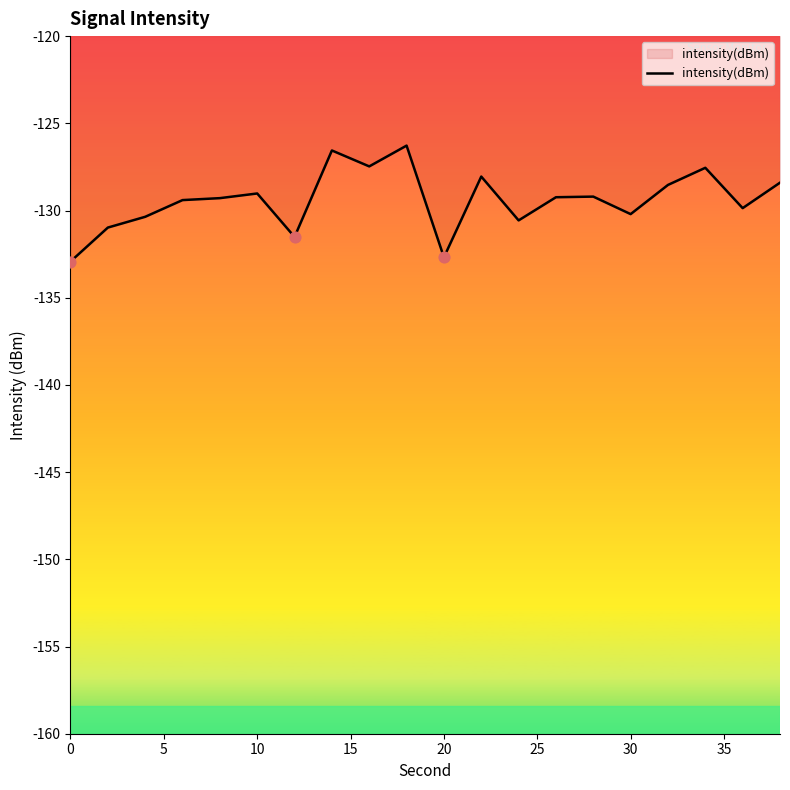

What is the difference between the maximum and minimum values?

6.6